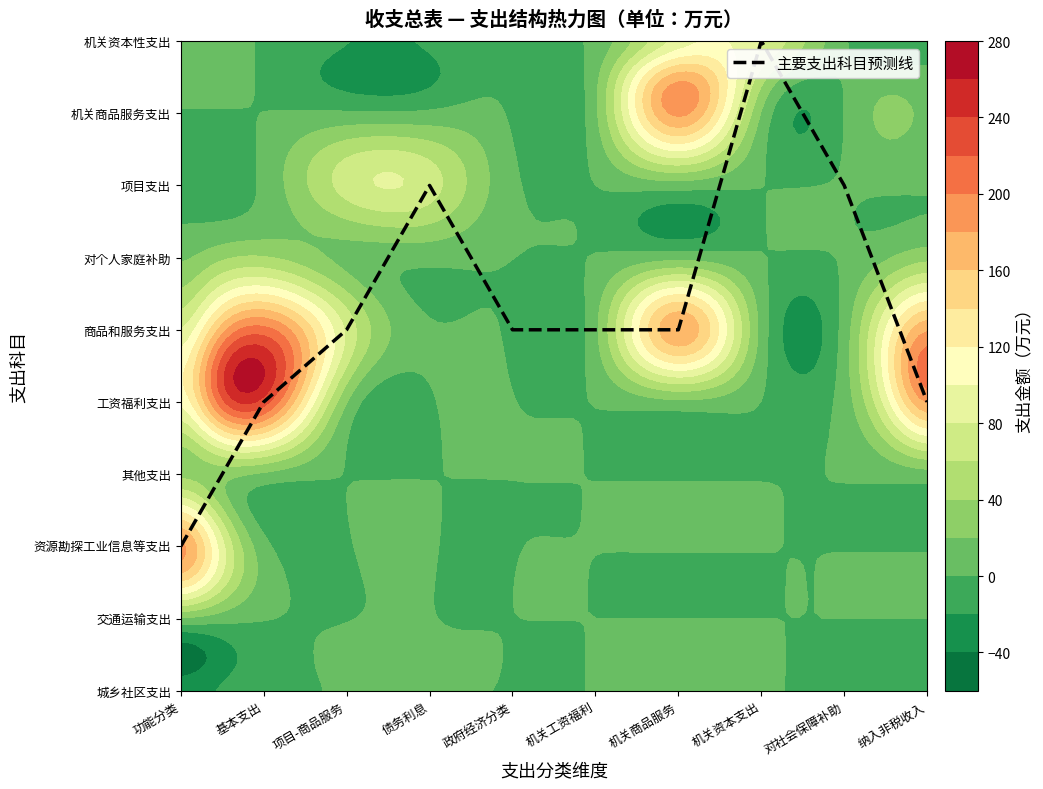

Reading right to left, transcribe all the data shown in this chart.

纳入非税收入=4	对社会保障补助=7	机关资本支出=9	机关商品服务=5	机关工资福利=5	政府经济分类=5	债务利息=7	项目-商品服务=5	基本支出=4	功能分类=2